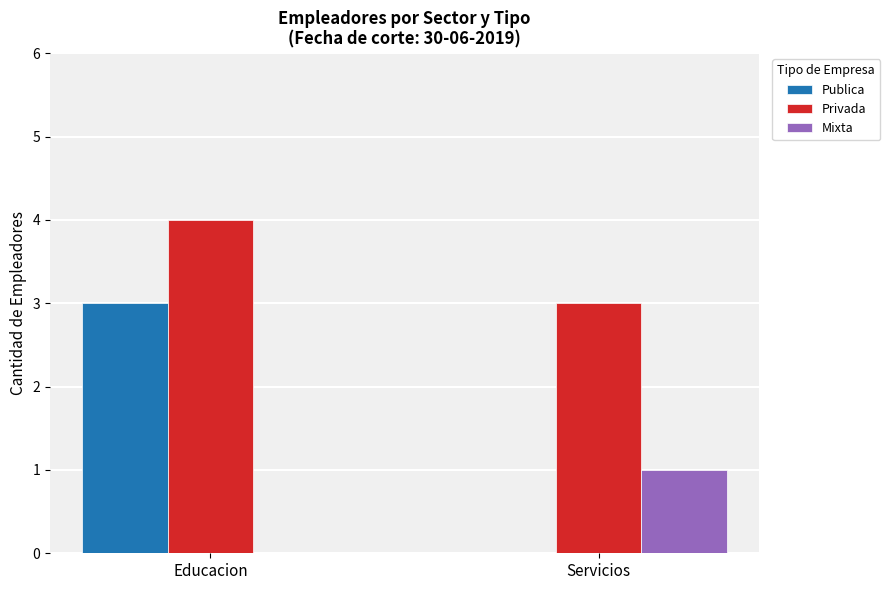

Between Educacion and Servicios, which series saw the biggest shift?

Publica